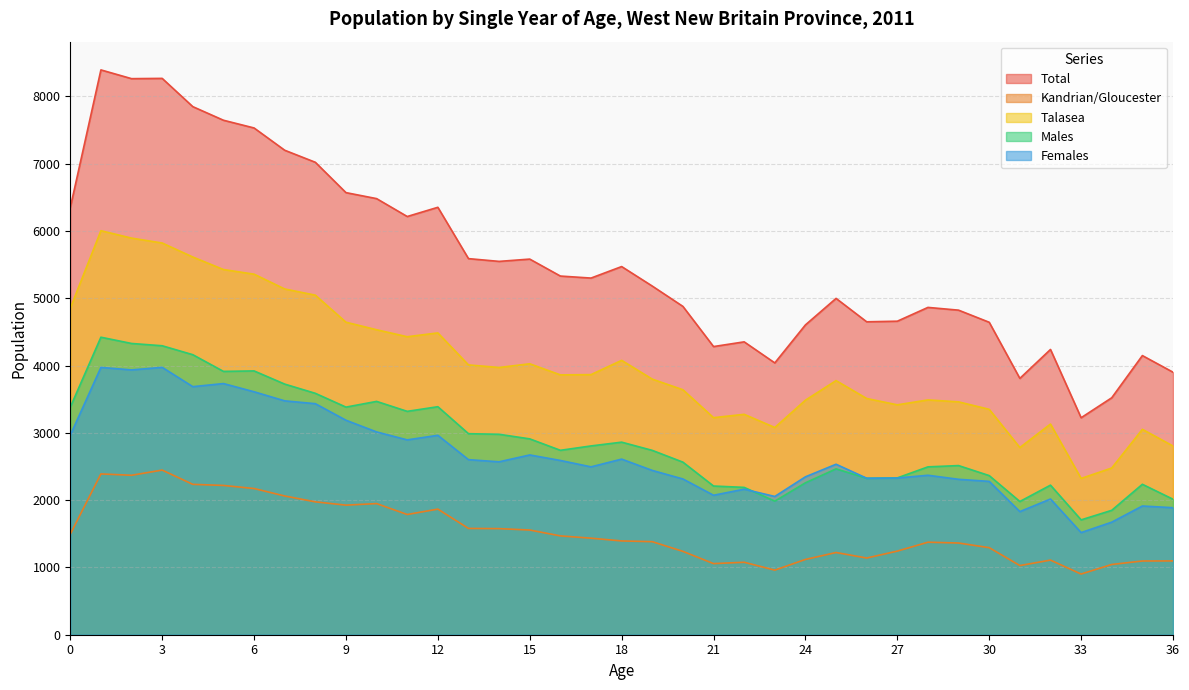

Does the chart display data point markers on the line(s)?

No